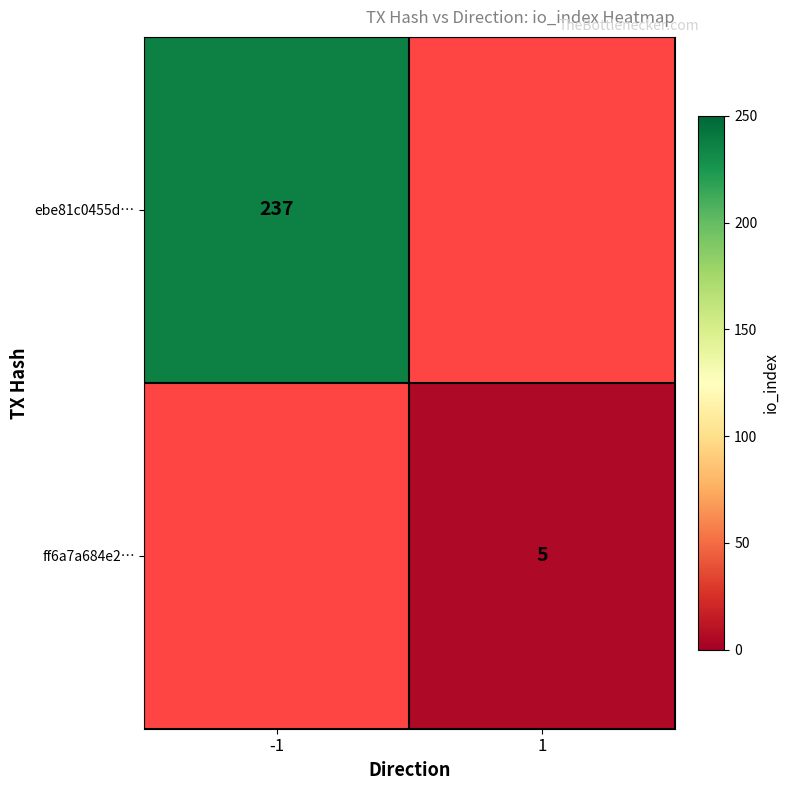

True or false: ebe81c0455d… has a value of 122 at -1.

False